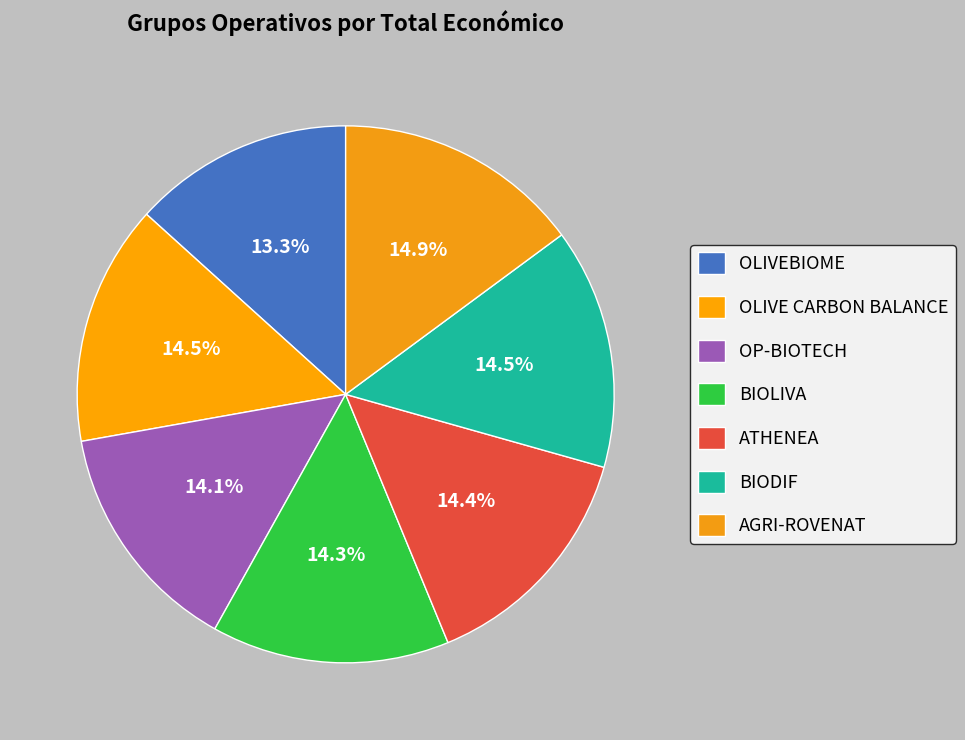

The OLIVEBIOME slice represents 6% of the pie. True or false?

False